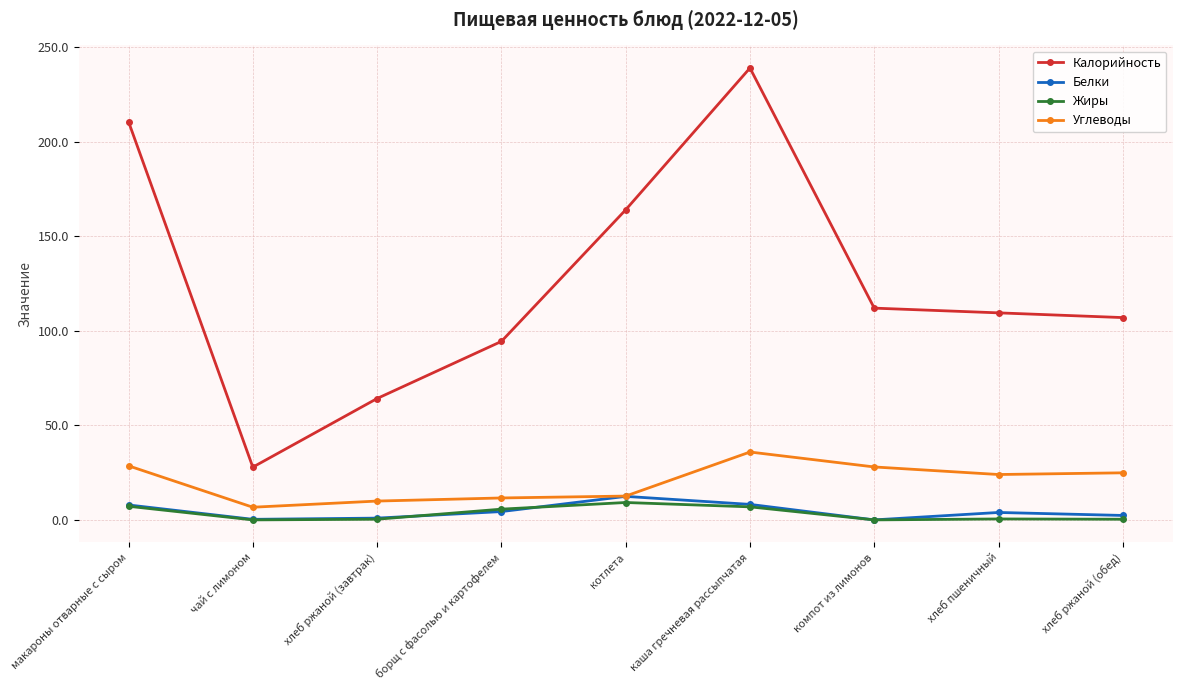

Which series has the largest range (max minus min)?

Калорийность